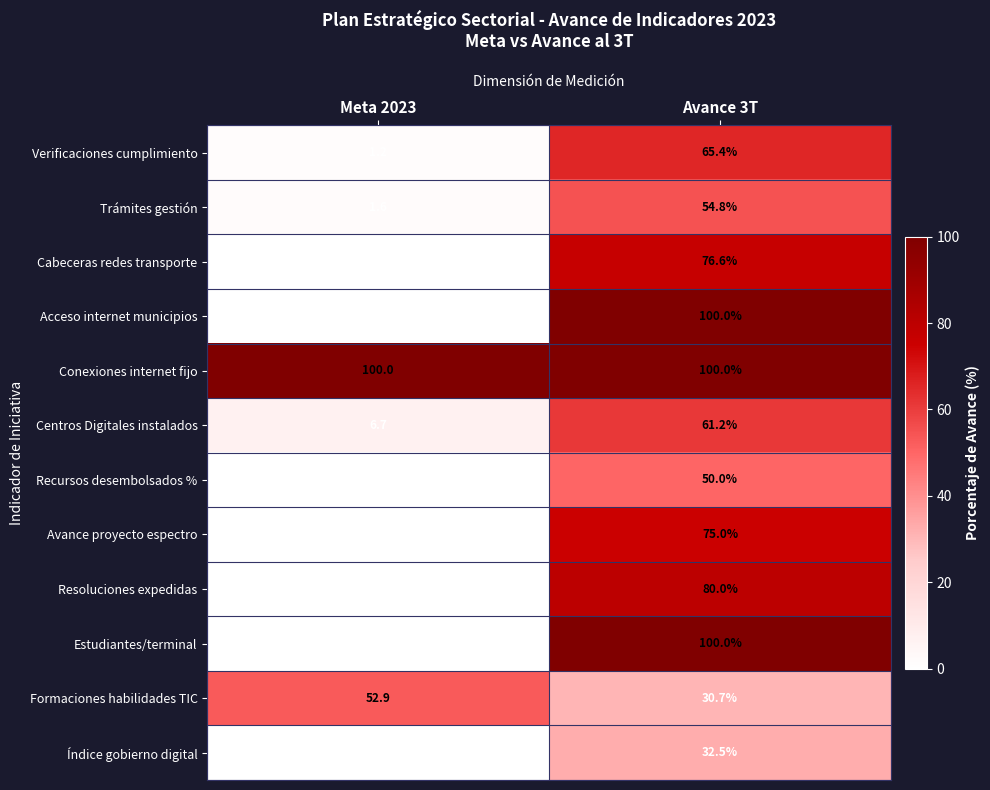

Rank the categories by Recursos desembolsados % value from highest to lowest.

Avance 3T, Meta 2023